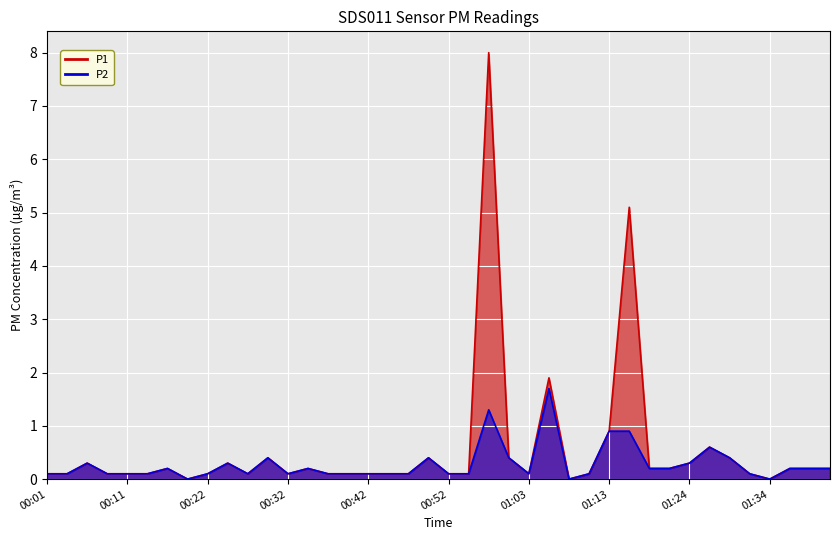

What is the label of the 3rd point from the left?

00:06